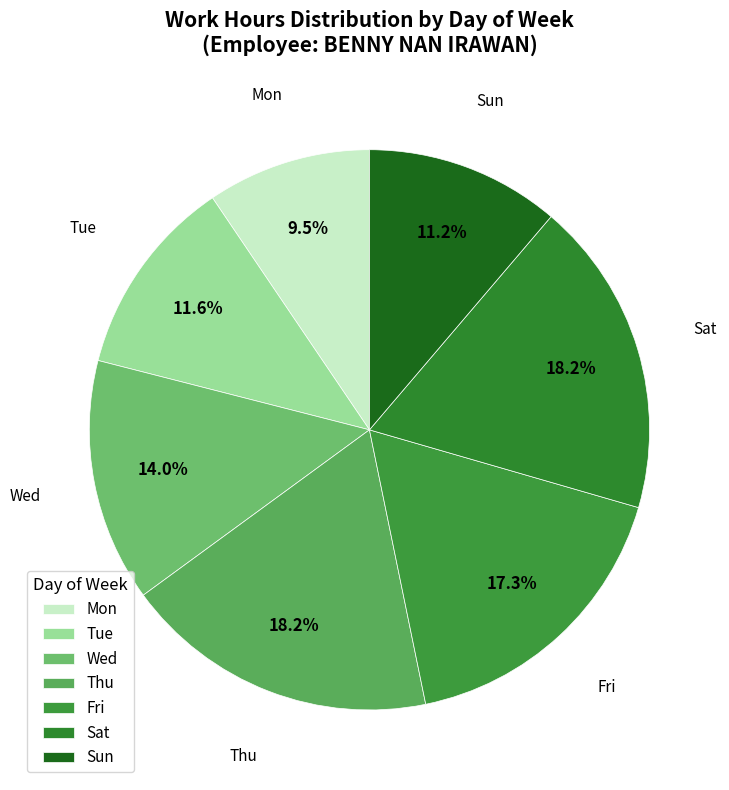

Does Wed represent more than half of the total?

No